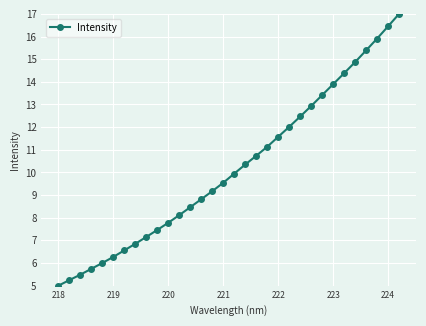

What is the difference between the maximum and minimum values?

12.0